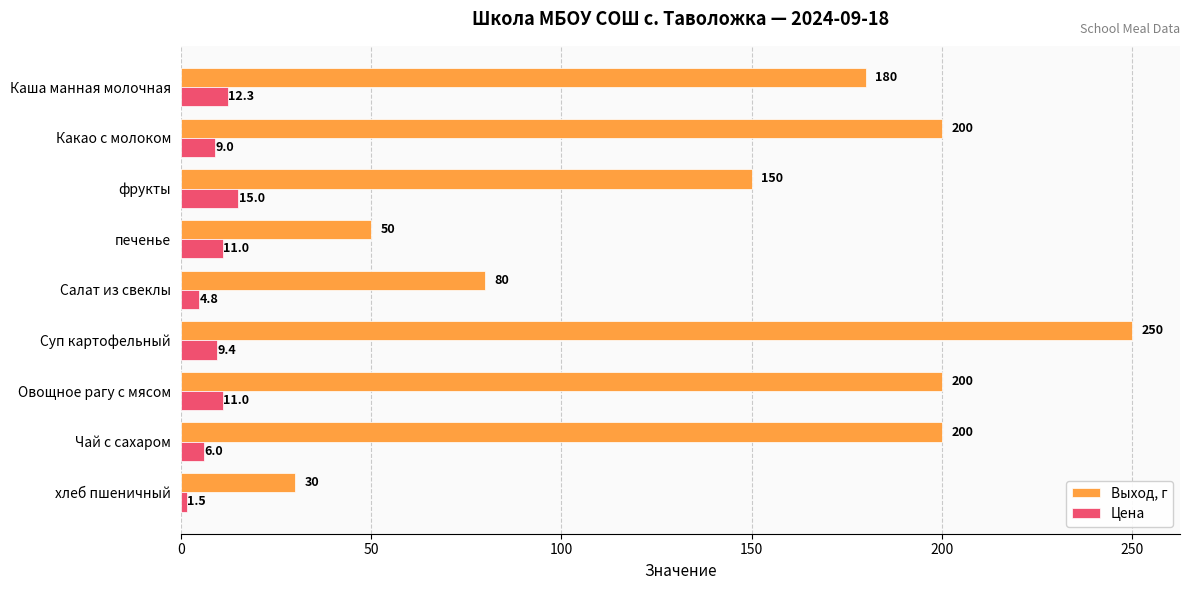

What is the difference between the highest and lowest values at фрукты?

135.0